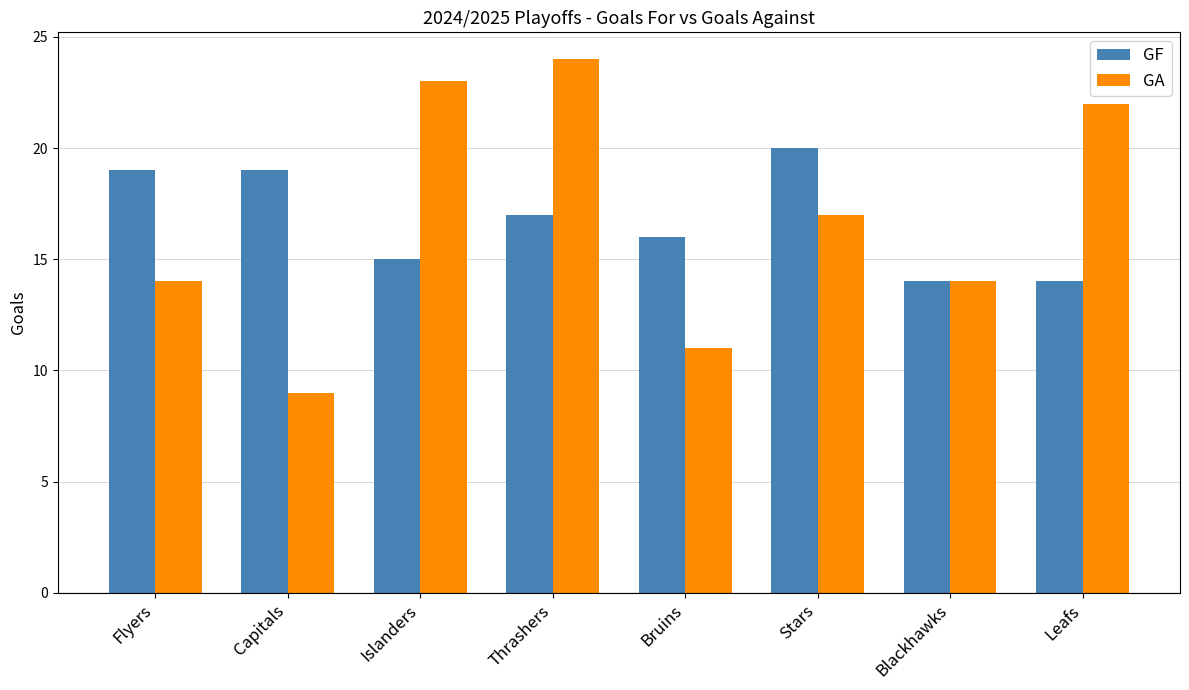

List the series in order of their peak value, lowest first.

GF, GA